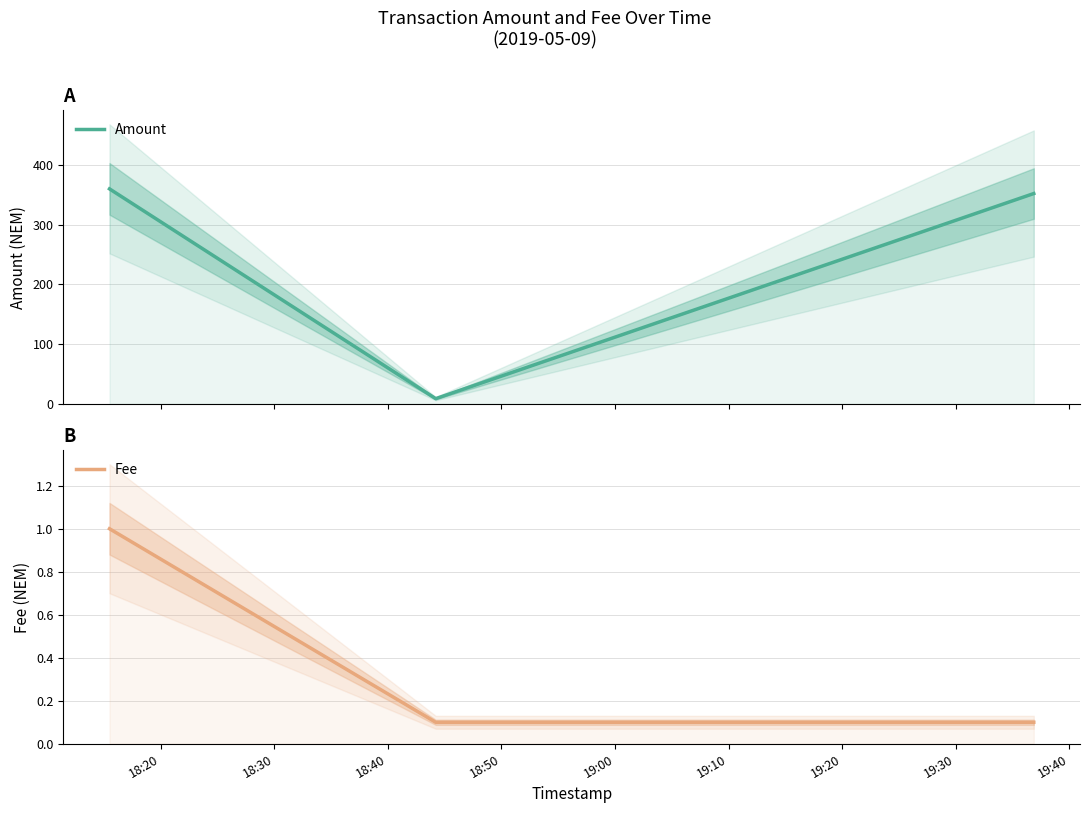

What are all the series names shown in the legend?

Amount, Fee